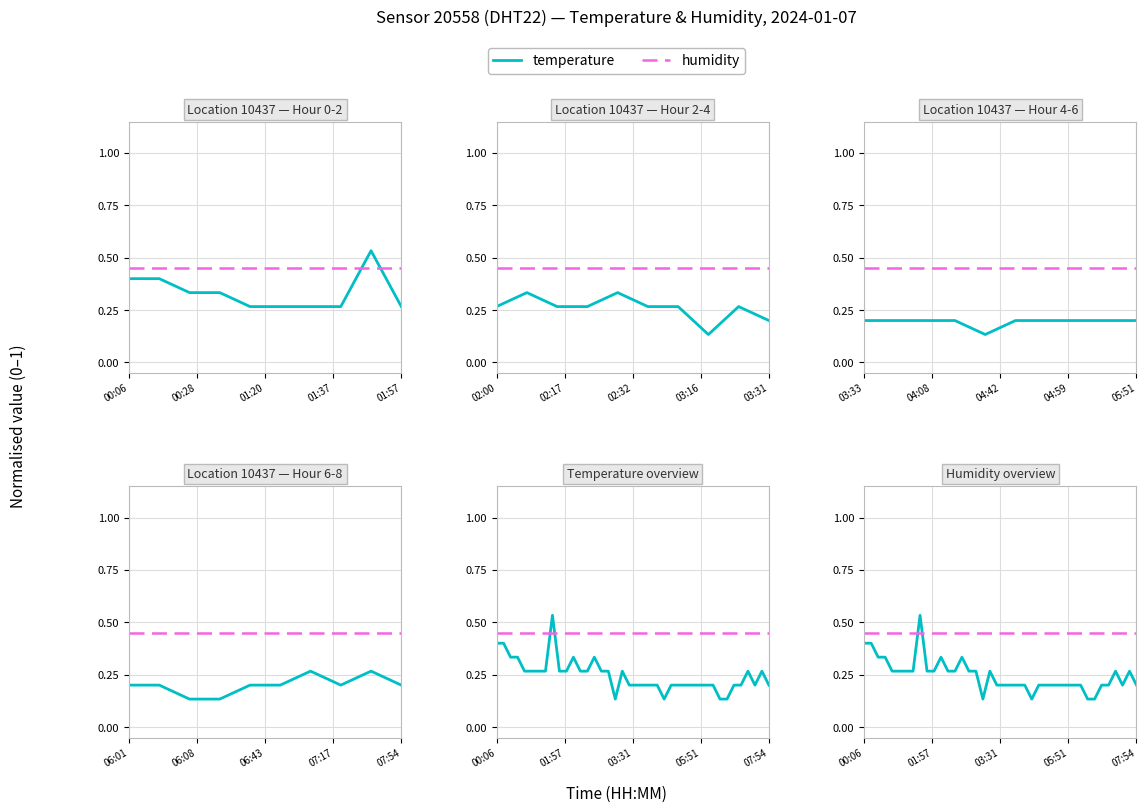

What is the total value across all series at 00:06?

0.9